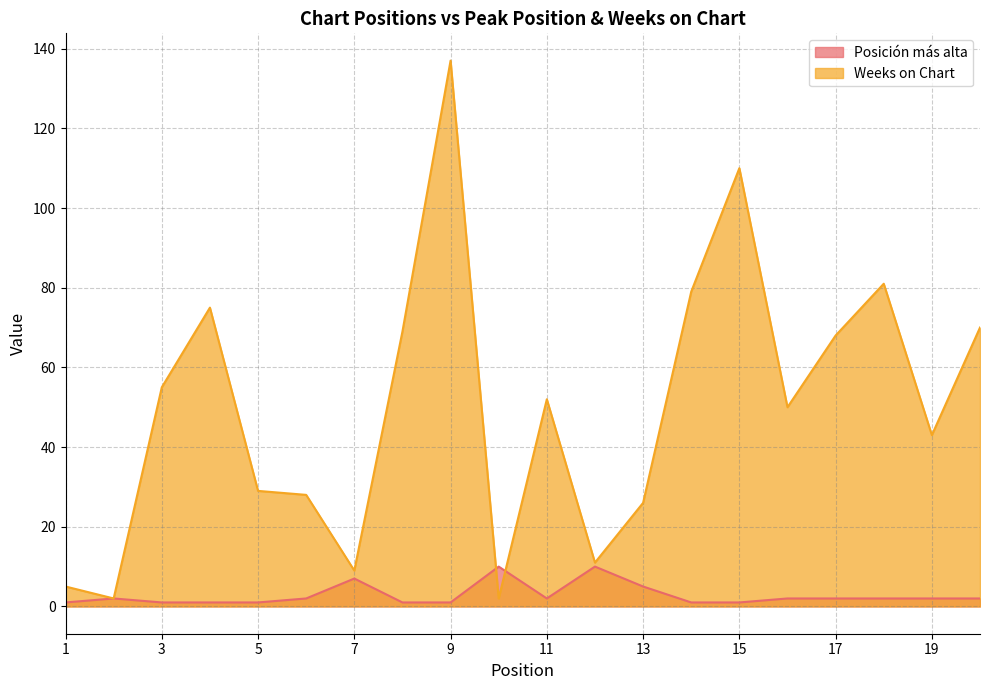

Reading left to right, list all the values displayed in this chart.

Posición más alta: 1=1	2=2	3=1	4=1	5=1	6=2	7=7	8=1	9=1	10=10	11=2	12=10	13=5	14=1	15=1	16=2	17=2	18=2	19=2	20=2
Weeks on Chart: 1=5	2=2	3=55	4=75	5=29	6=28	7=9	8=69	9=137	10=2	11=52	12=11	13=26	14=79	15=110	16=50	17=68	18=81	19=43	20=70